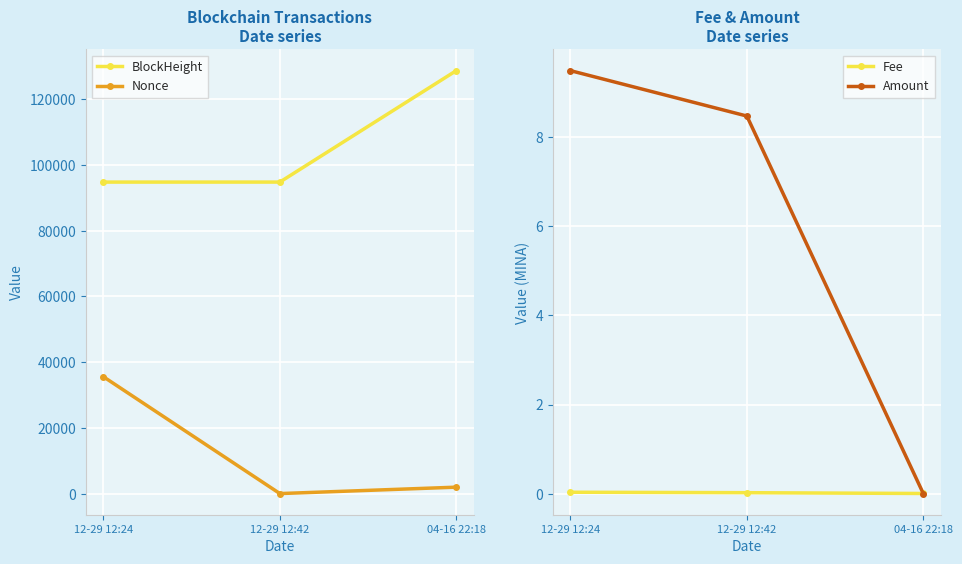

What is the difference between the second highest and minimum values in the Amount series?

8.5